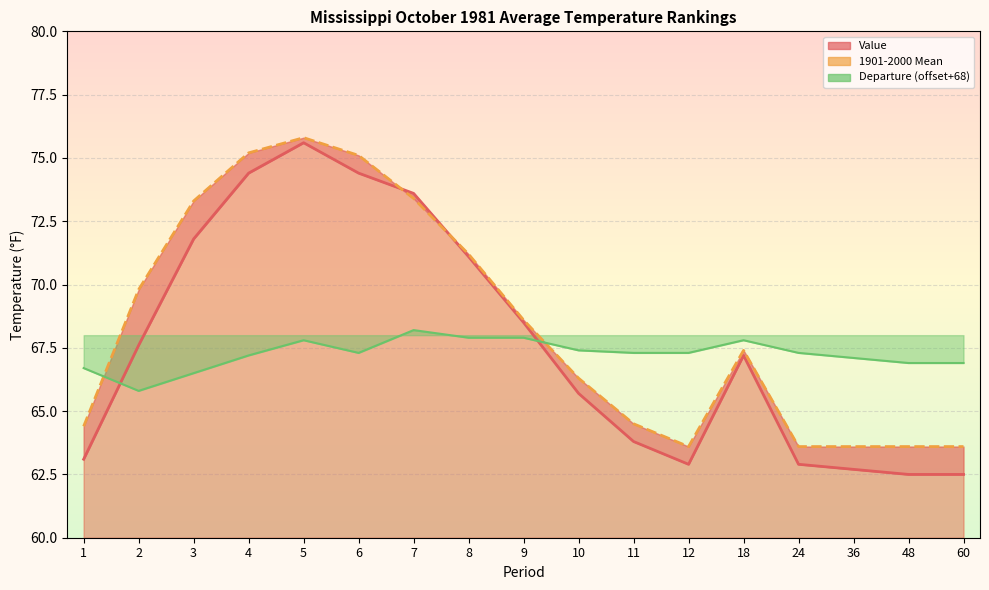

List the labels in order of 1901-2000 Mean value, largest first.

5, 4, 6, 7, 3, 8, 2, 9, 18, 10, 11, 1, 12, 24, 36, 48, 60